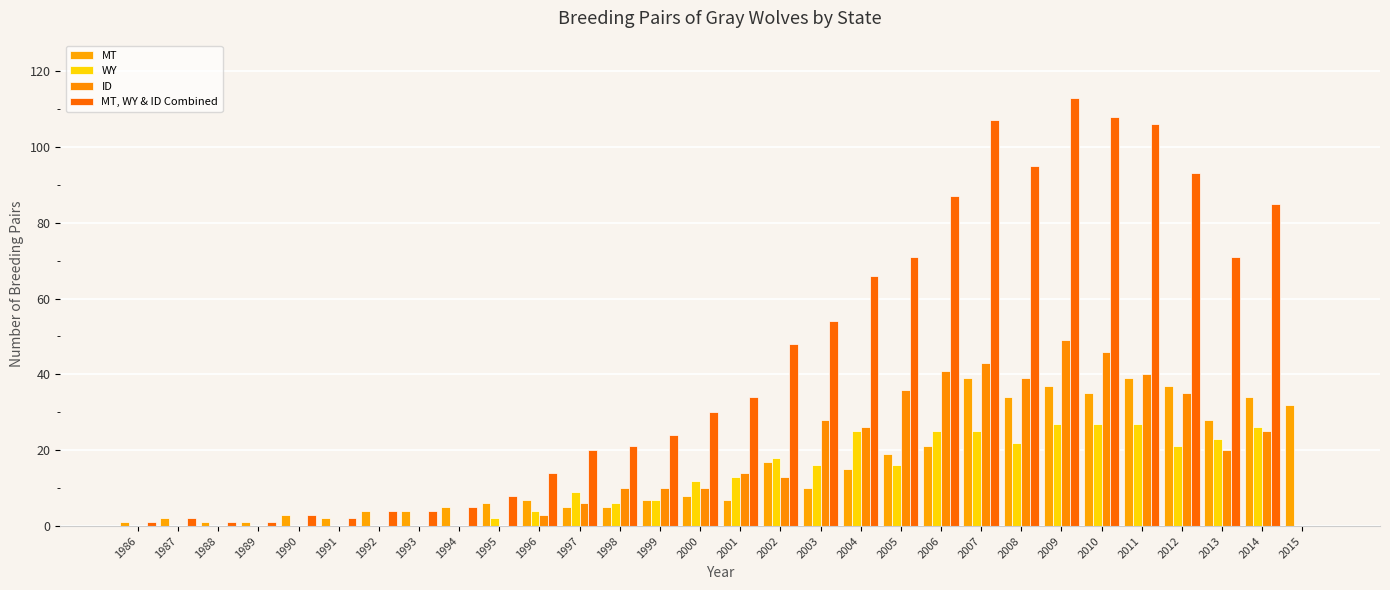

Which series has the largest total across all categories?

MT, WY & ID Combined